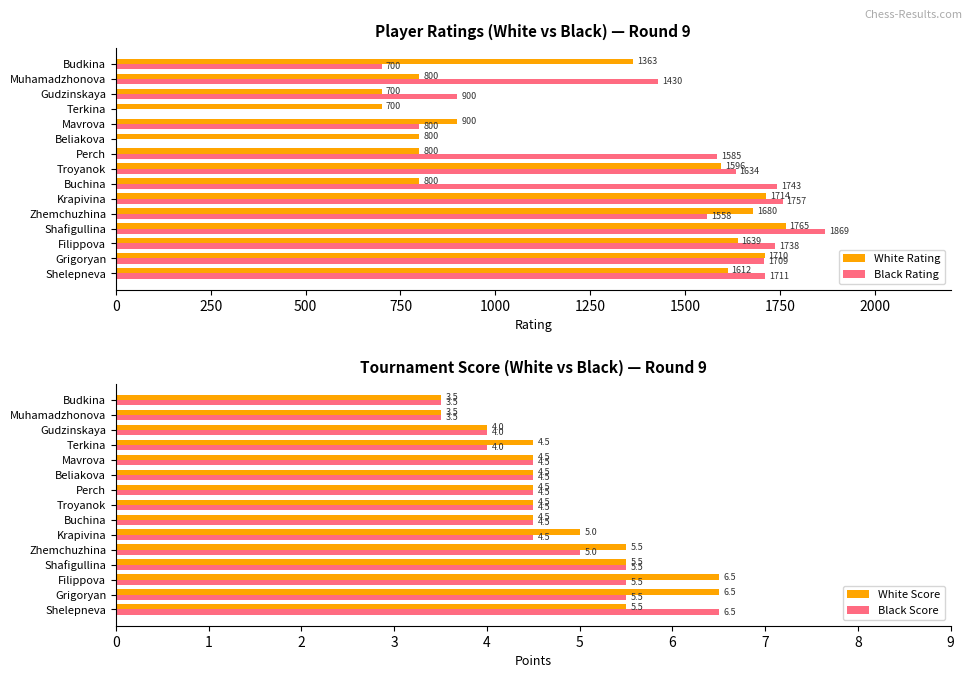

At how many categories does at least one series exceed 438?

15